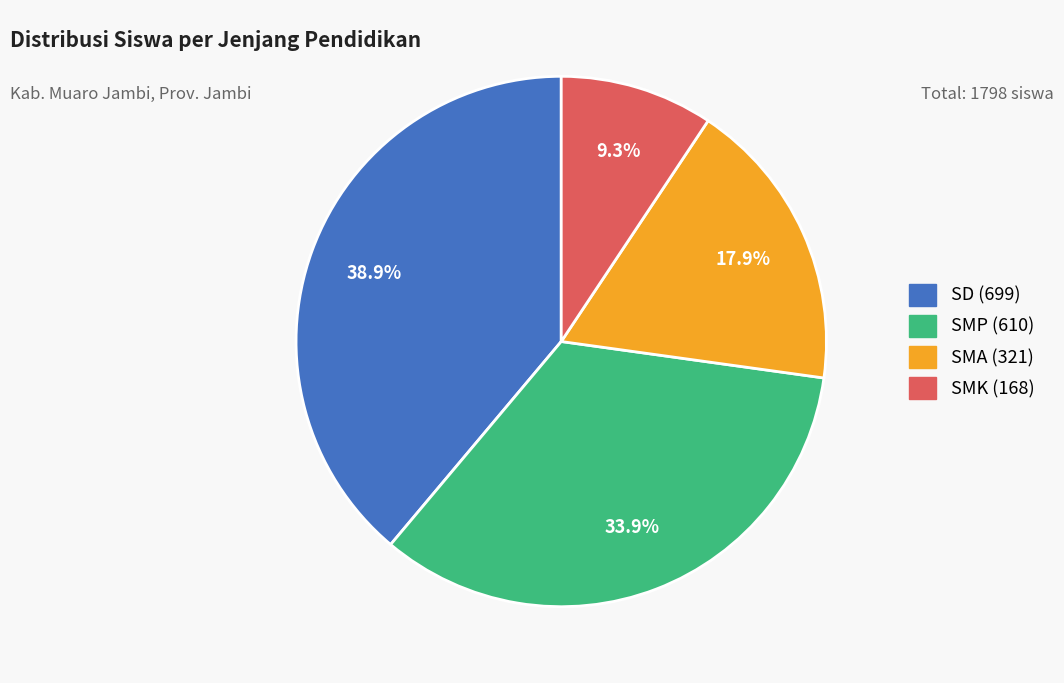

Does any single category account for the majority?

No